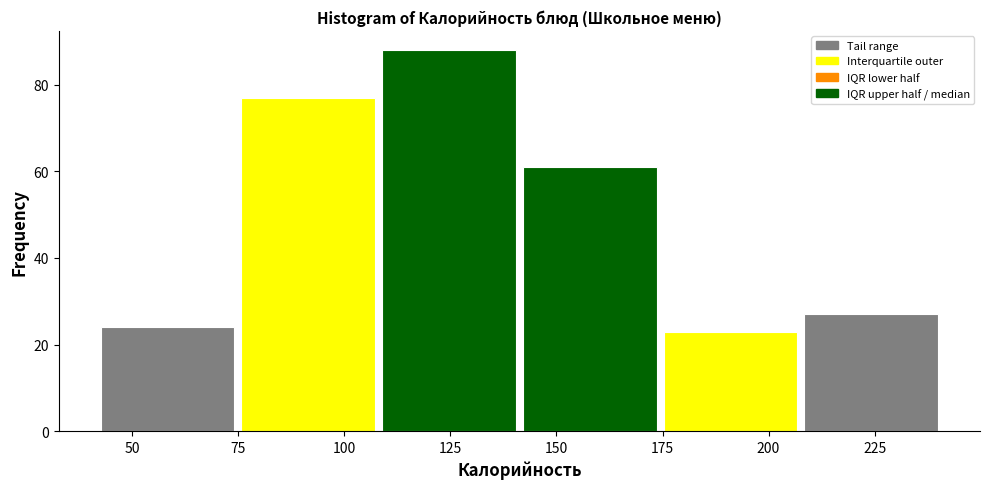

Reading left to right, list every bar in this chart as the range it spans on the x-axis followed by its height. Neither the bar edges nor the heights are printed on the chart, so give them approximately, as read against the axes.

40 to 75: 24
75 to 110: 78
110 to 140: 88
140 to 175: 62
175 to 210: 24
210 to 240: 28